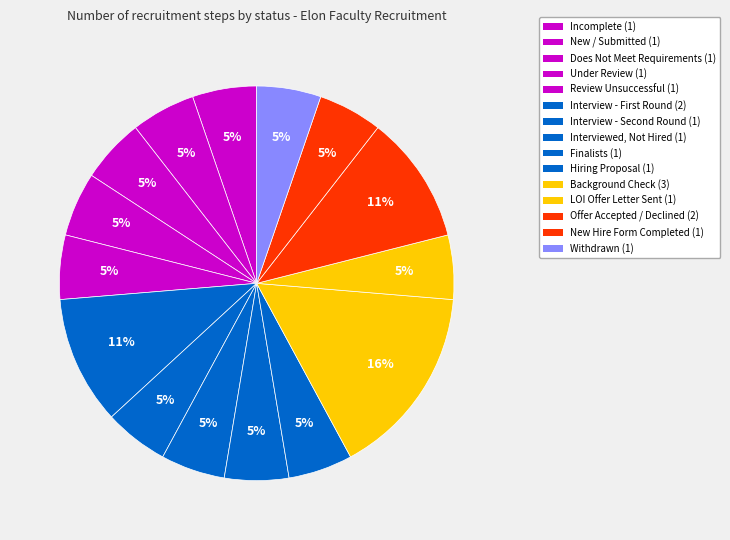

Count the number of slices in the pie.

15